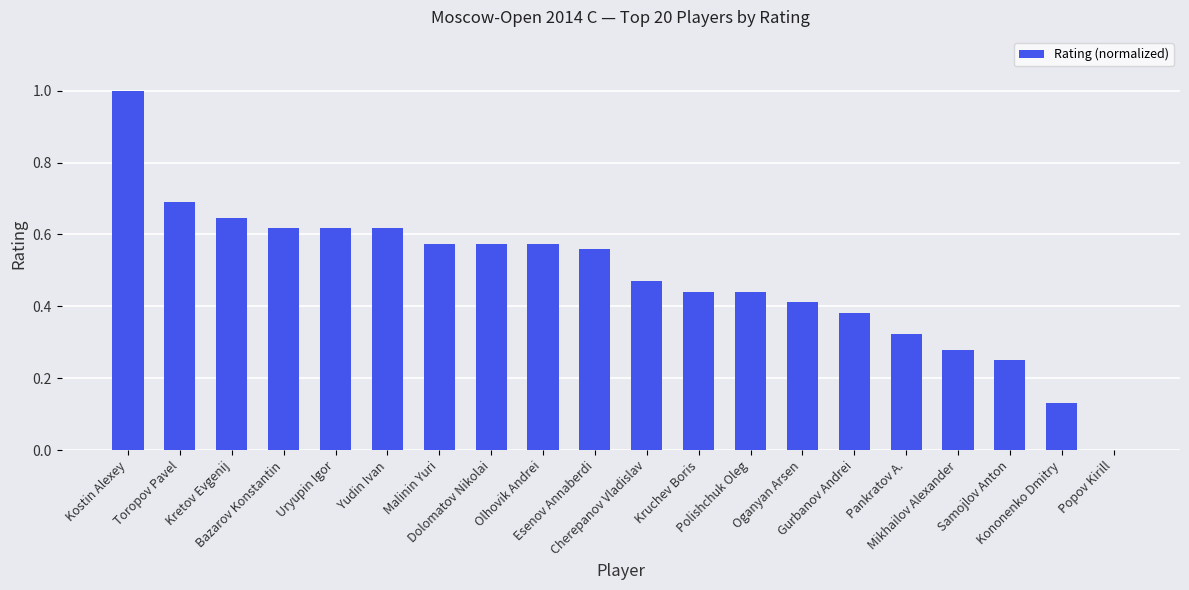

Are the bars grouped side by side (vs. stacked)?

No